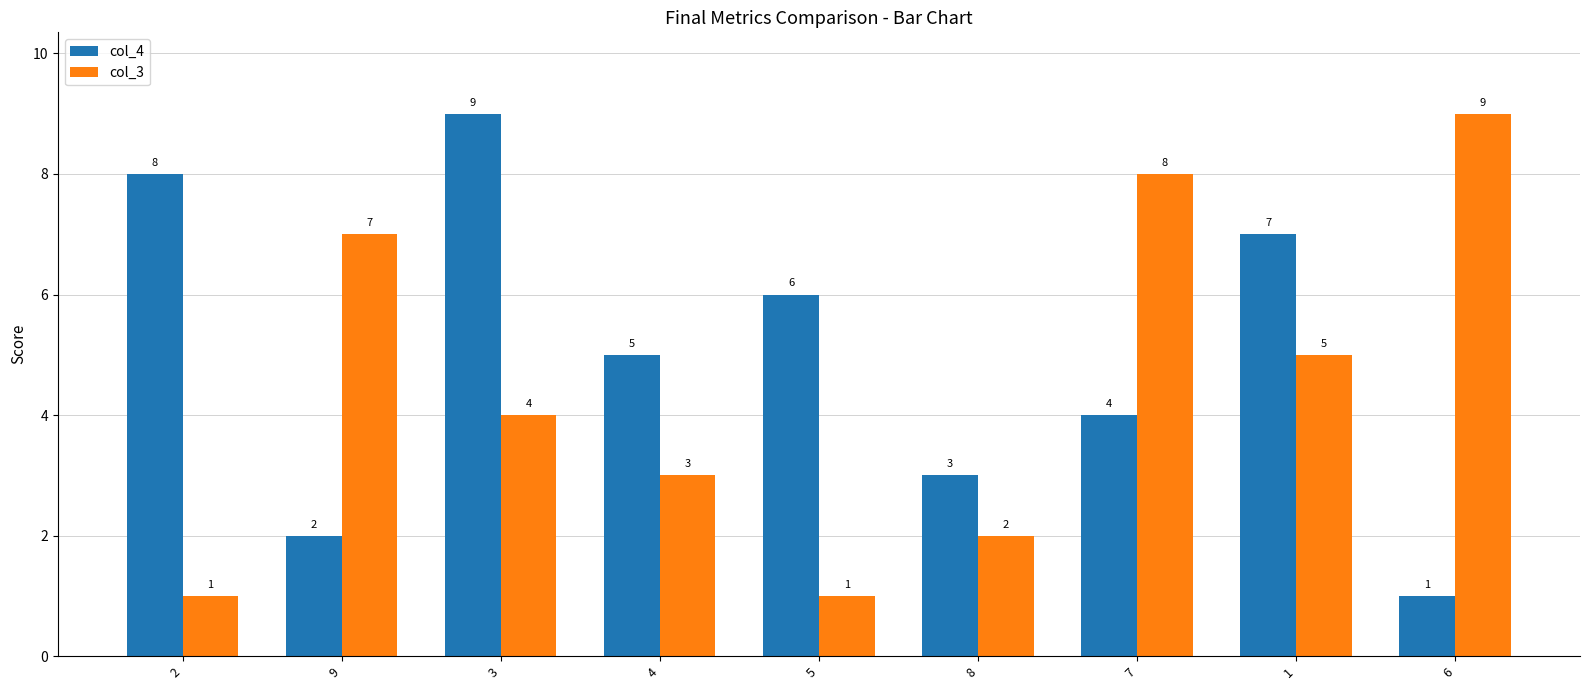

The col_4 series shows 12 at 2. True or false?

False